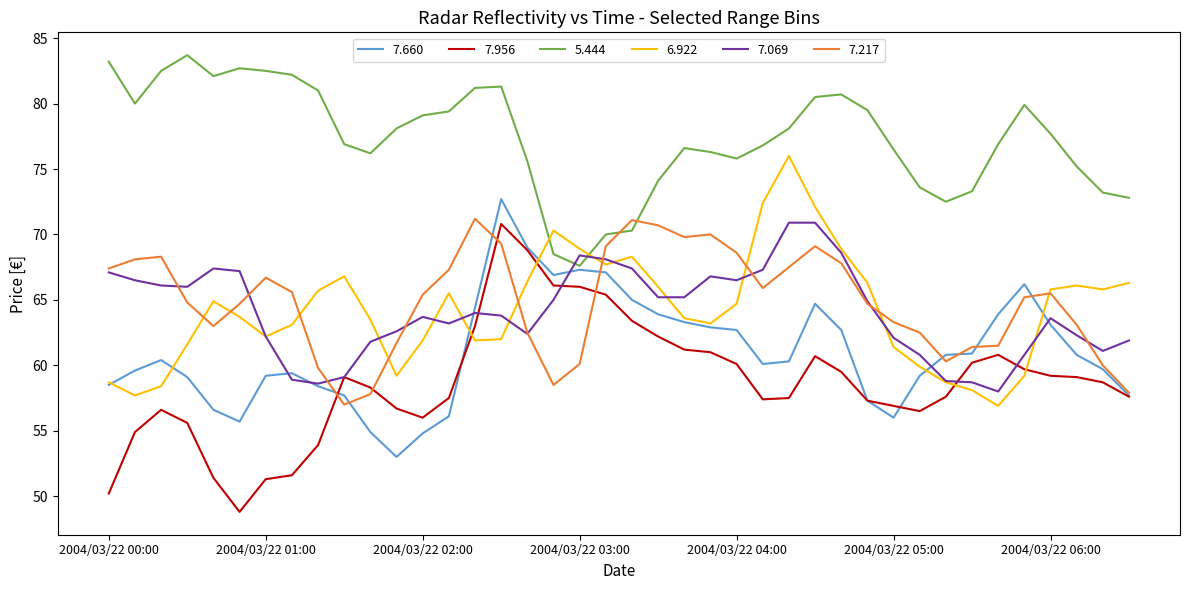

What is the average value of the 7.069 series?

64.1